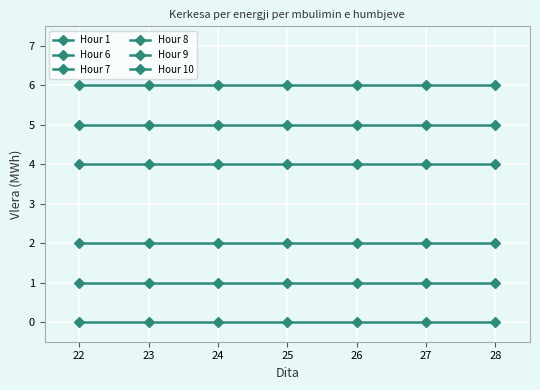

Is this an area chart (filled region under the line)?

No